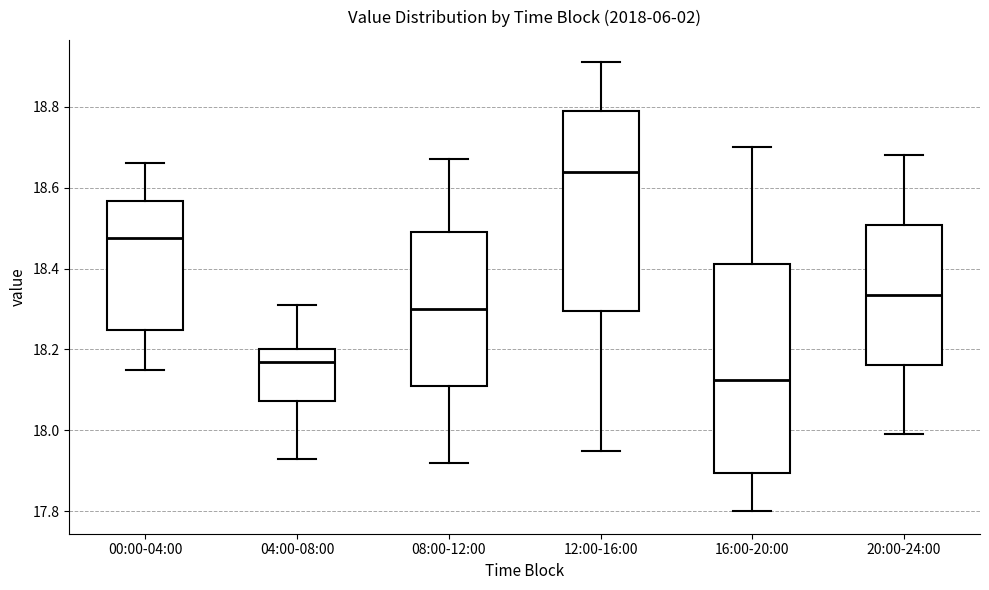

Where is the lower edge of the box for 08:00-12:00 on the y-axis? The values are not printed on the chart, so give them approximately, as read against the axis.

18.12